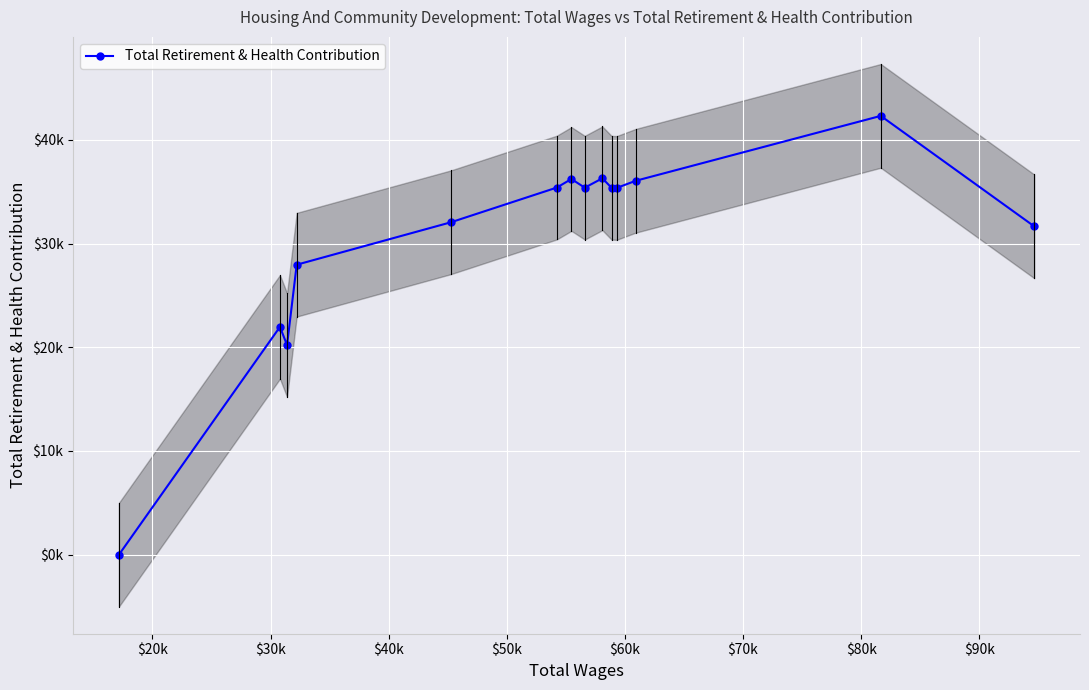

What is the approximate value at $60k, to the nearest 50?

35400